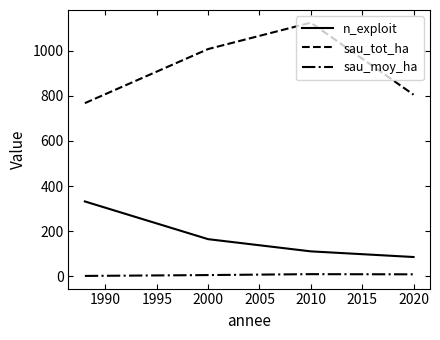

Which series has the largest total across all categories?

sau_tot_ha